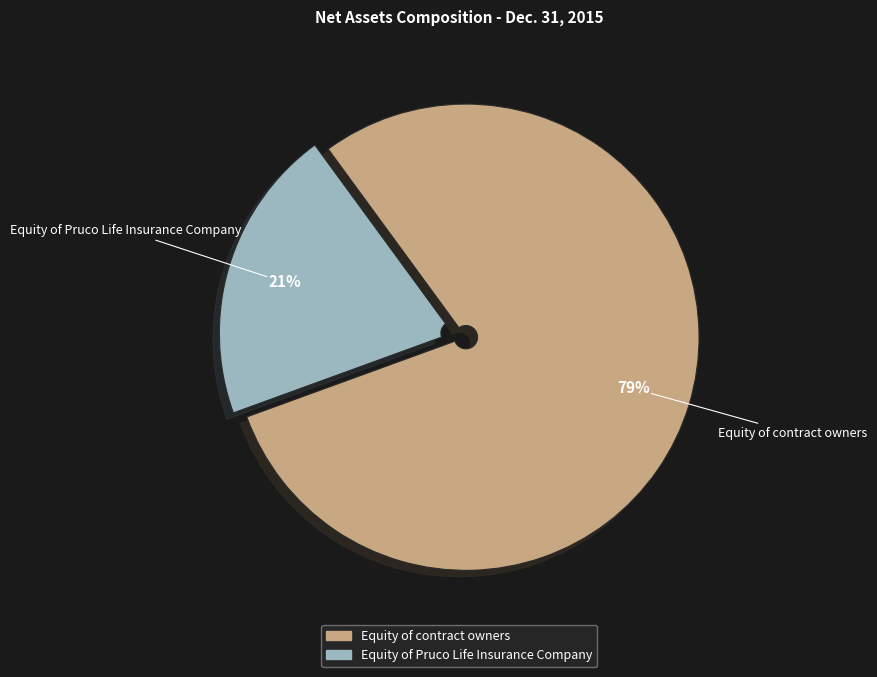

To the nearest percent, what percentage of the pie is Equity of Pruco Life Insurance Company?

21%